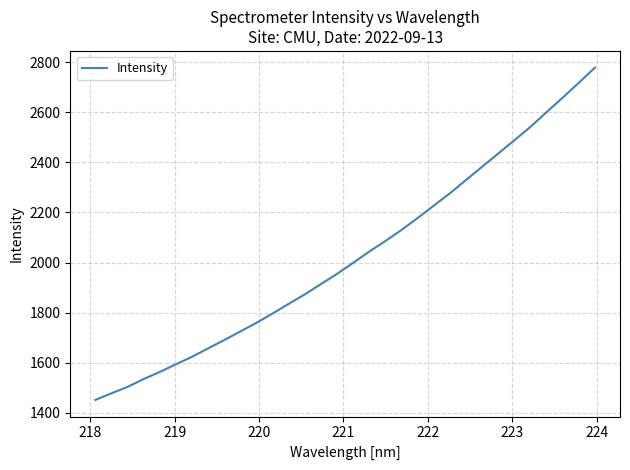

What is the smallest value displayed?

1451.2